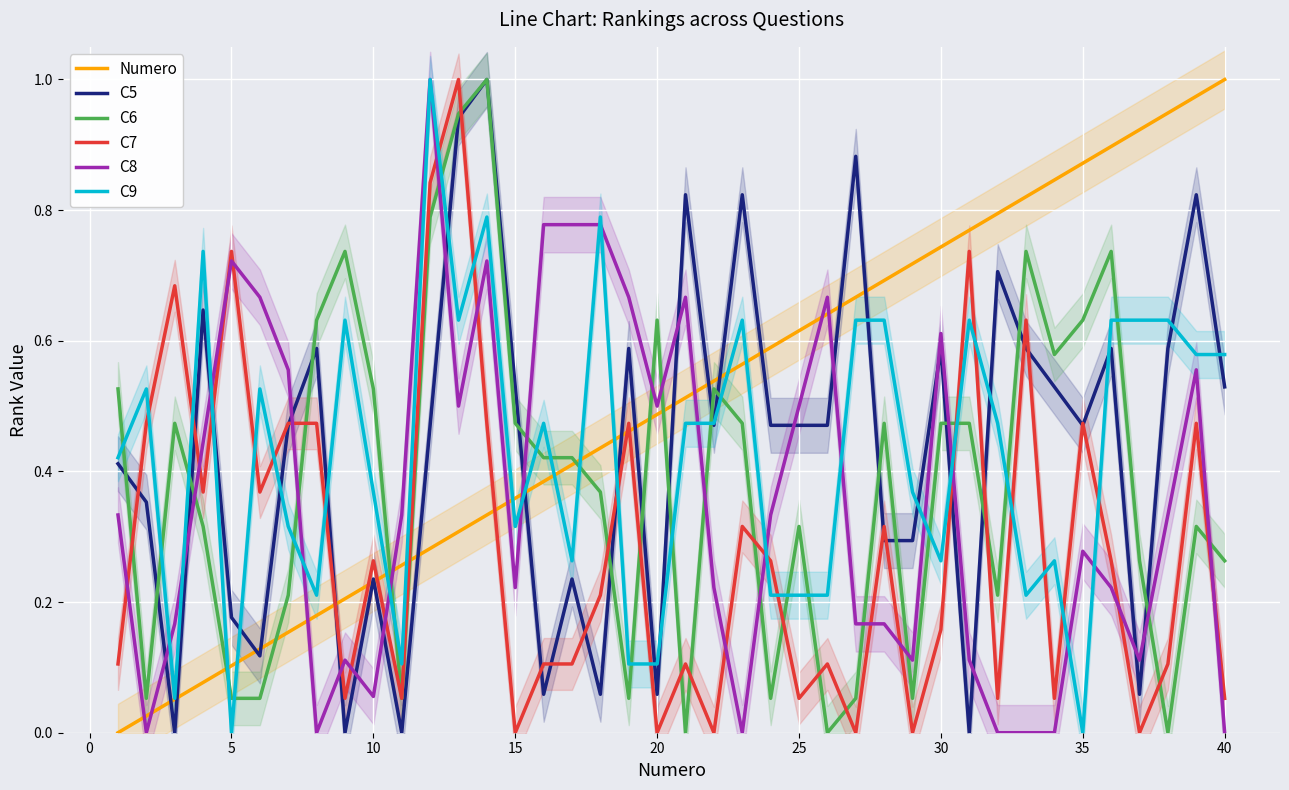

What is the sum of all C9 values?

17.1